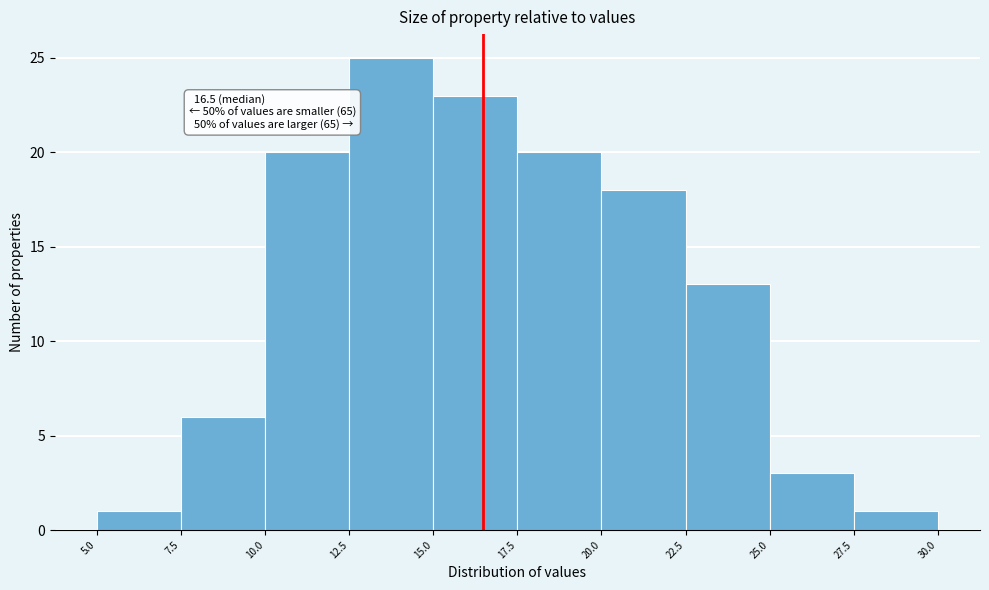

Which range on the x-axis has the tallest bar?

12.5 to 15.0